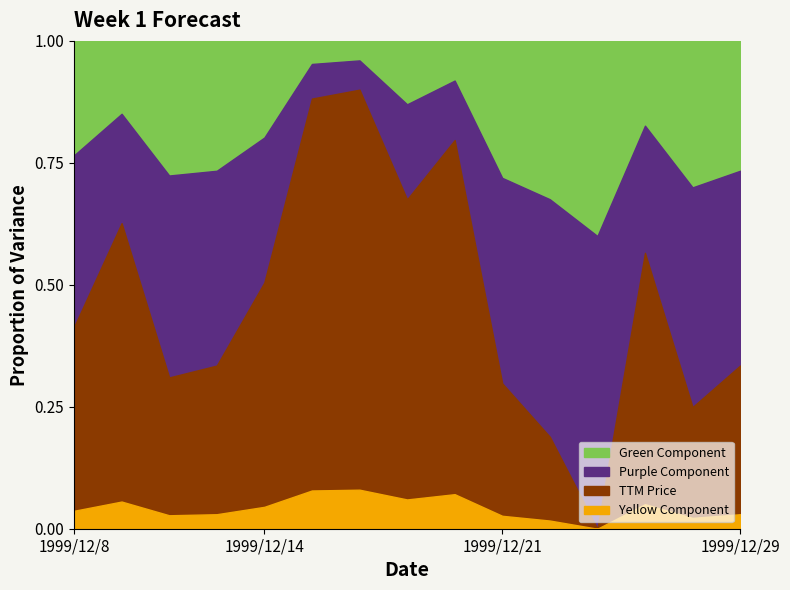

Does the chart have visible grid lines?

No